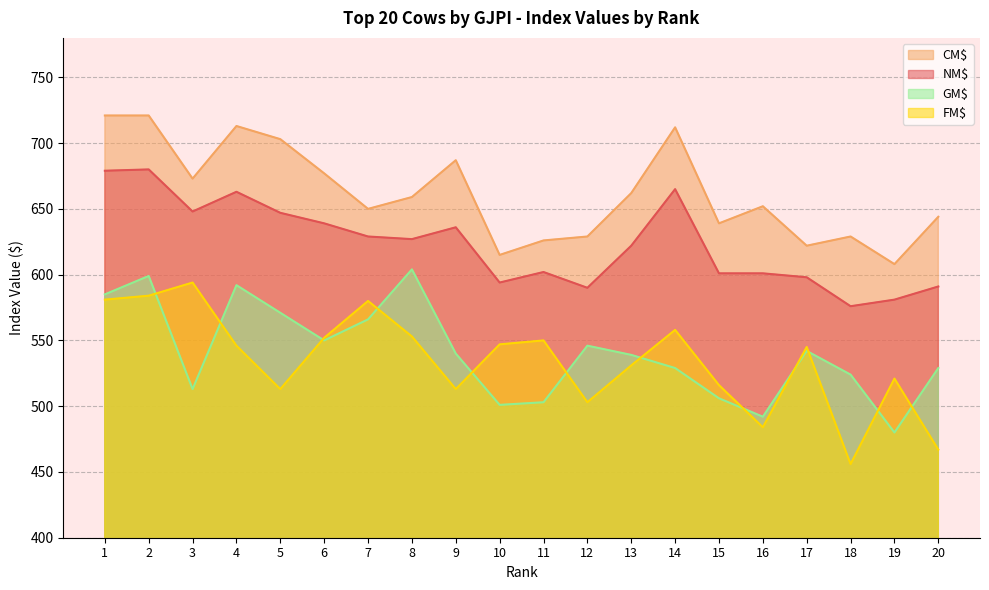

Where is CM$ nearest to the value 664?

13